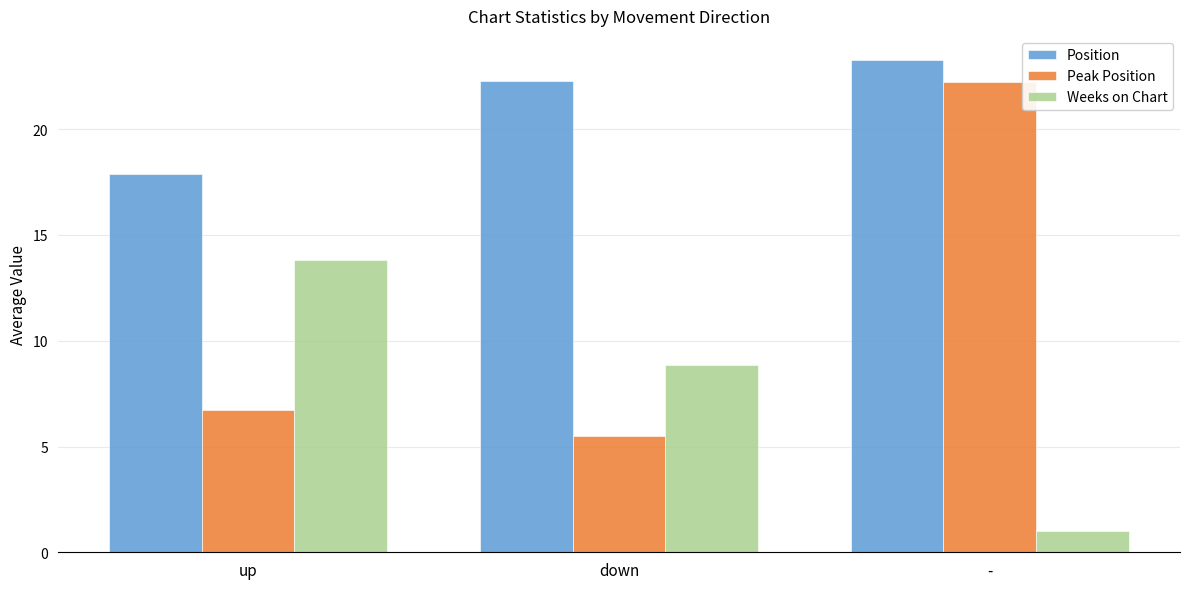

What is the approximate value of Peak Position at up?

6.7